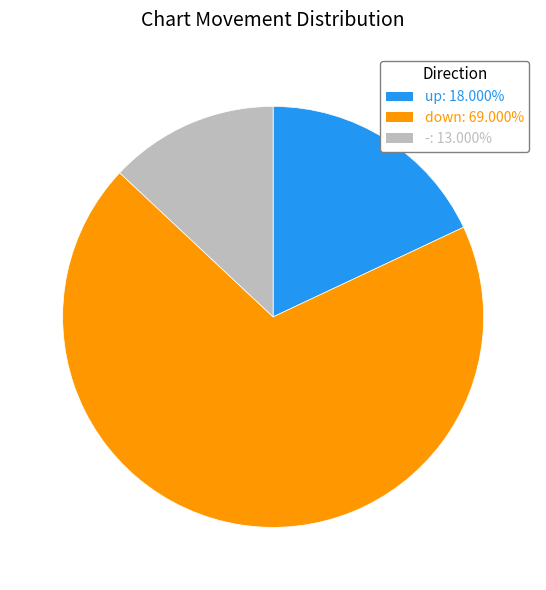

Which category has the smallest portion of the pie?

-